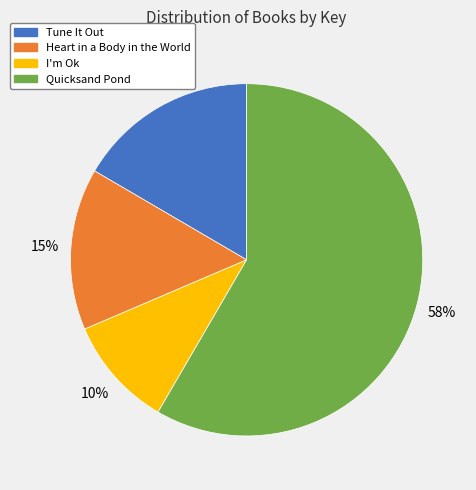

Does I'm Ok account for over 50% of the chart?

No